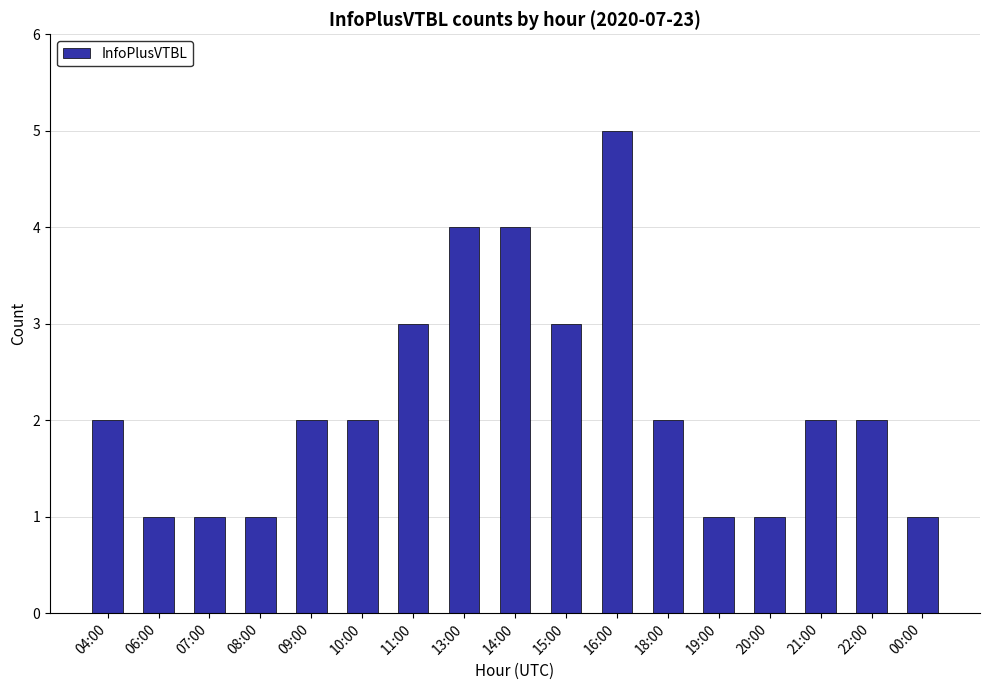

What is the value of the 14th bar from the left?

1